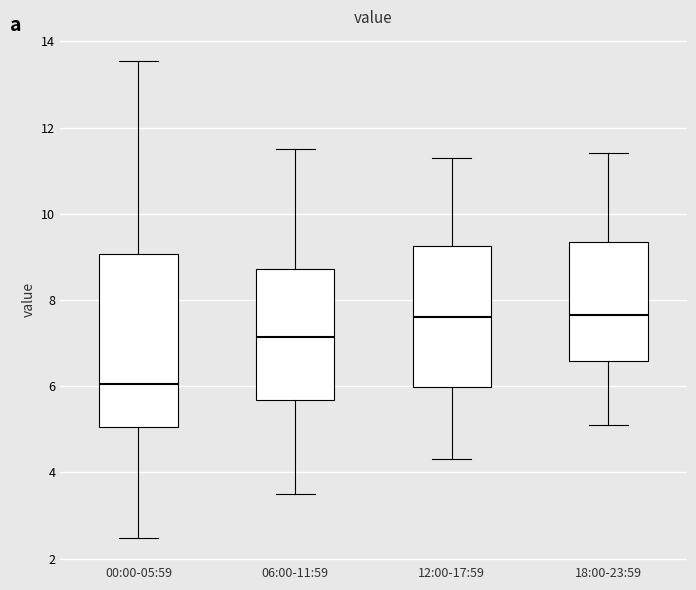

Which box is the tallest, from its lower edge to its upper edge?

00:00-05:59